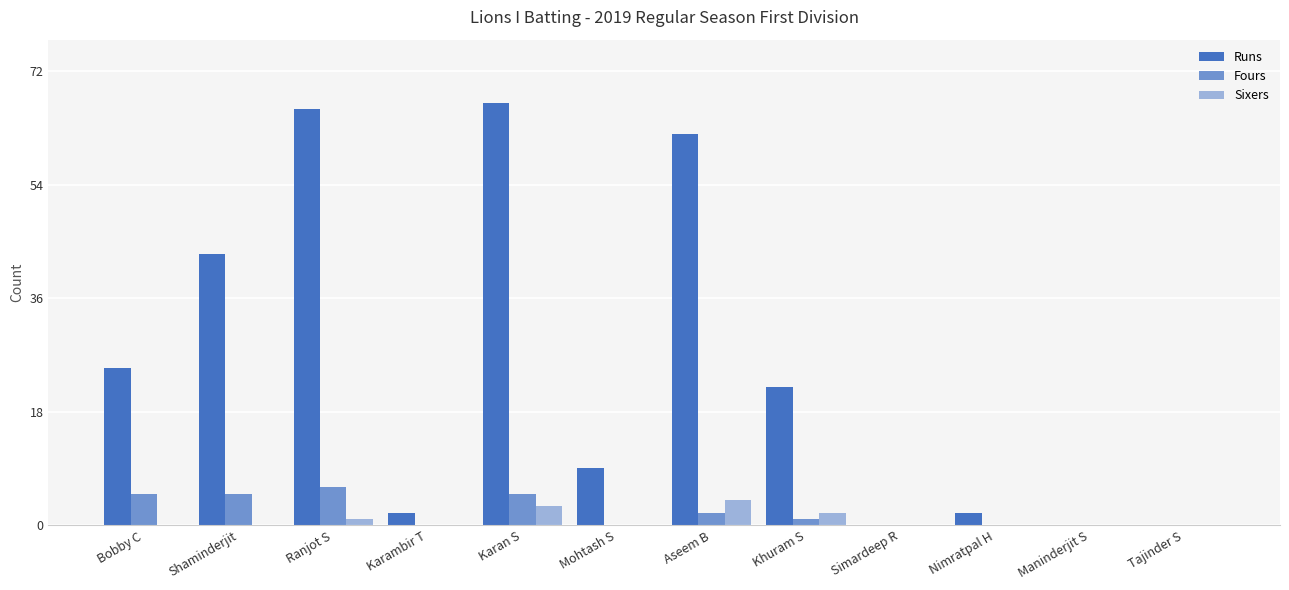

Are the bars horizontal?

No